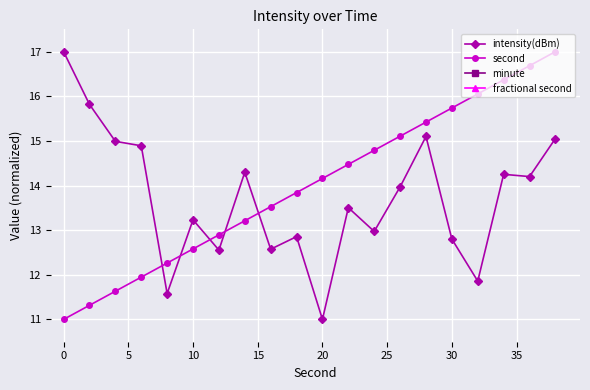

Which series has the largest range (max minus min)?

intensity(dBm)